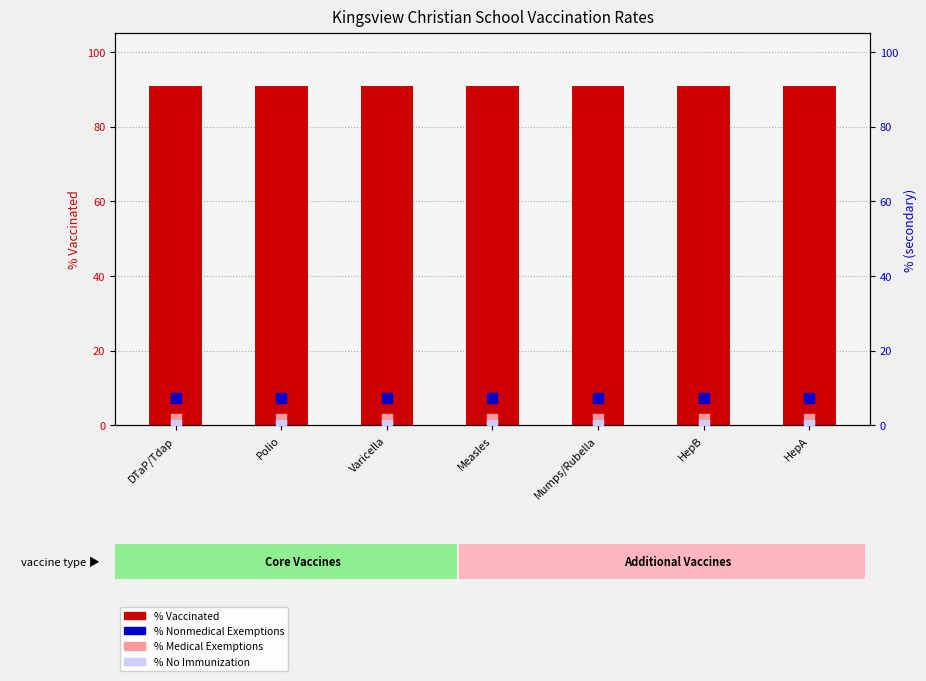

Which series has the largest total across all categories?

% Vaccinated